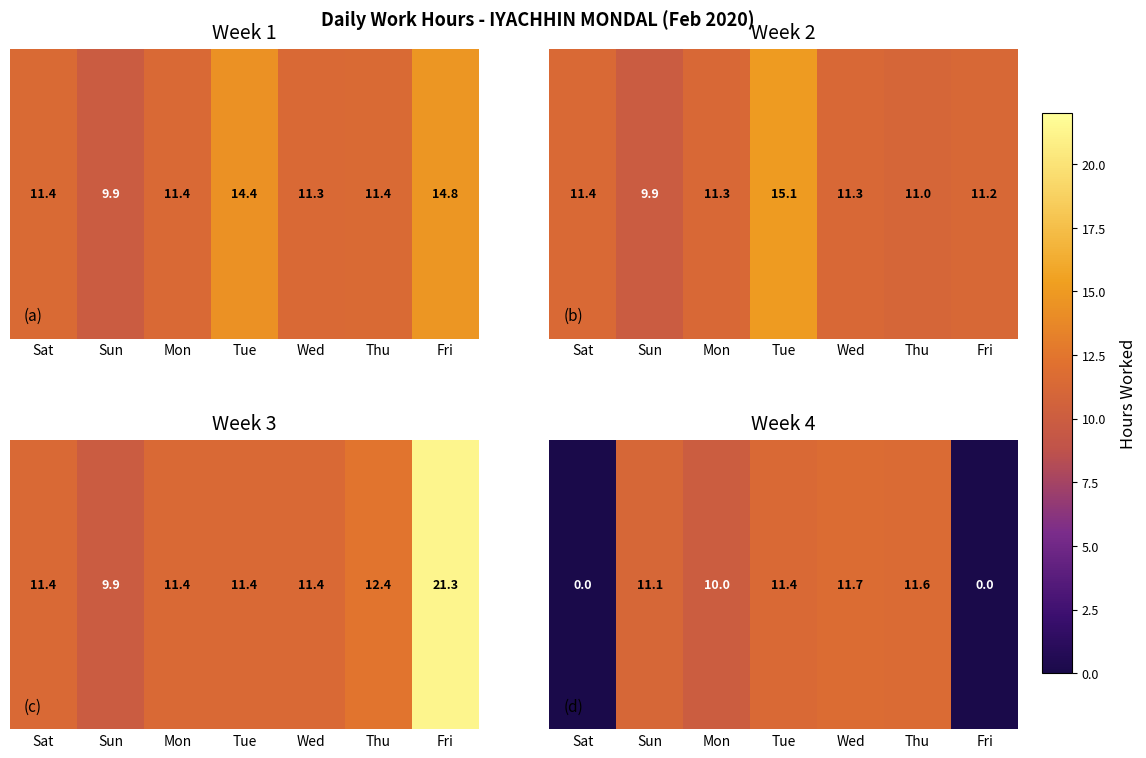

What is the change in value from Sun to Tue?

+0.2